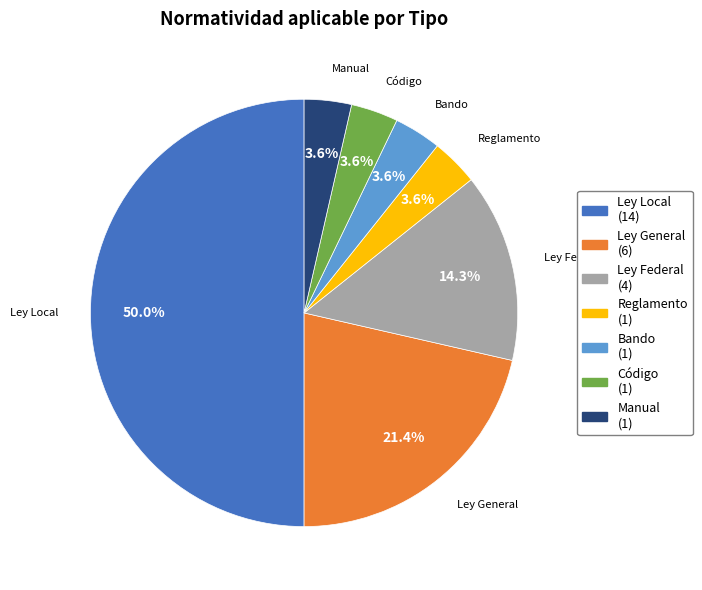

Does Ley General represent more than half of the total?

No